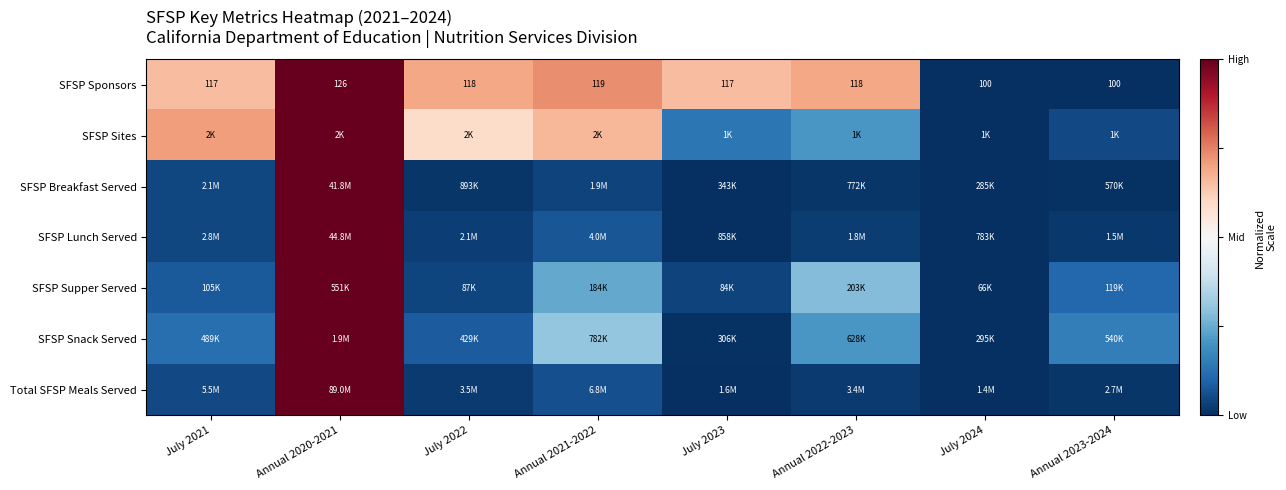

At which label does SFSP Breakfast Served reach its peak?

Annual 2020-2021